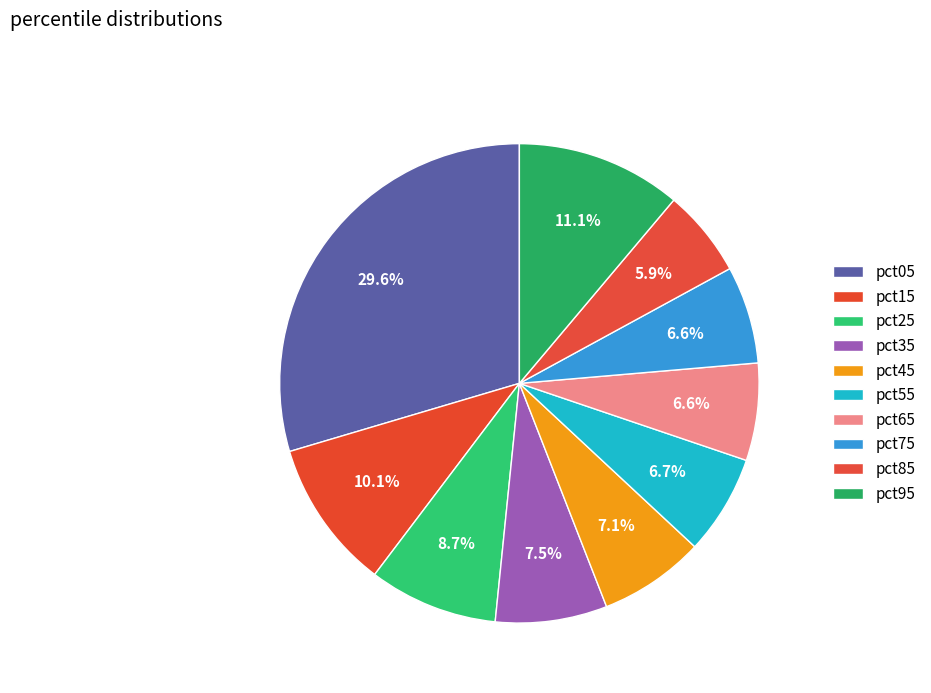

What portion of the pie excludes pct65?

93.4%